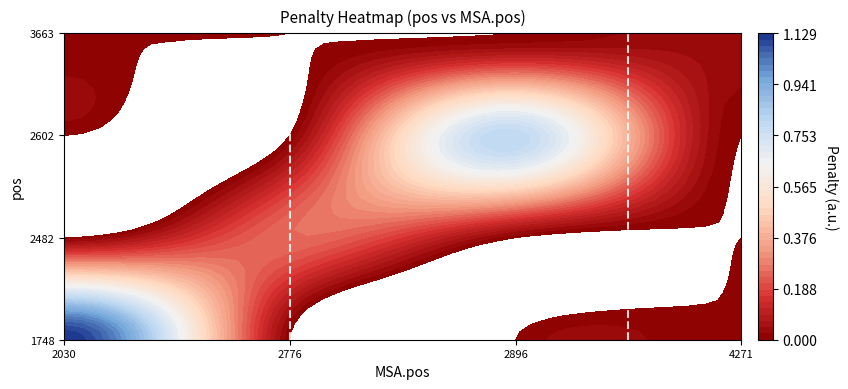

Count the 2602 values in the range 0 to 1.

4